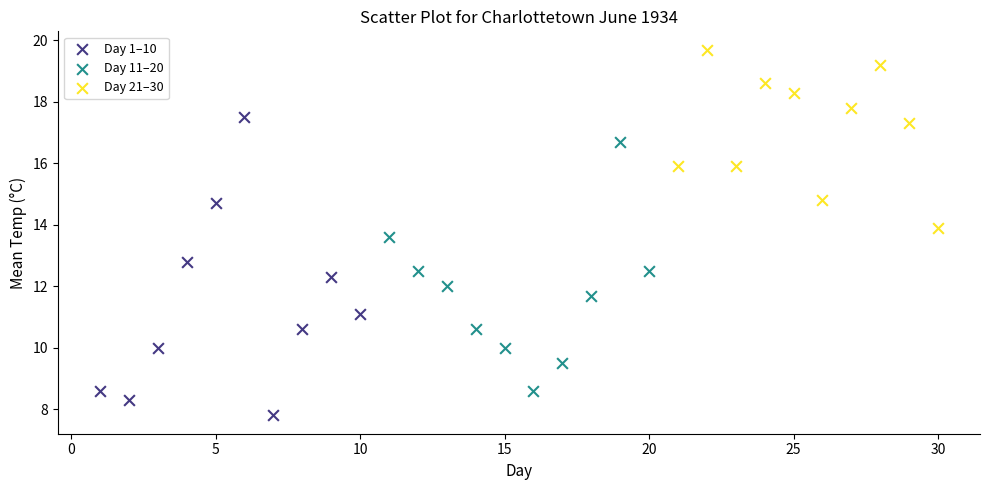

Which series contains the highest Y value?

Day 21–30